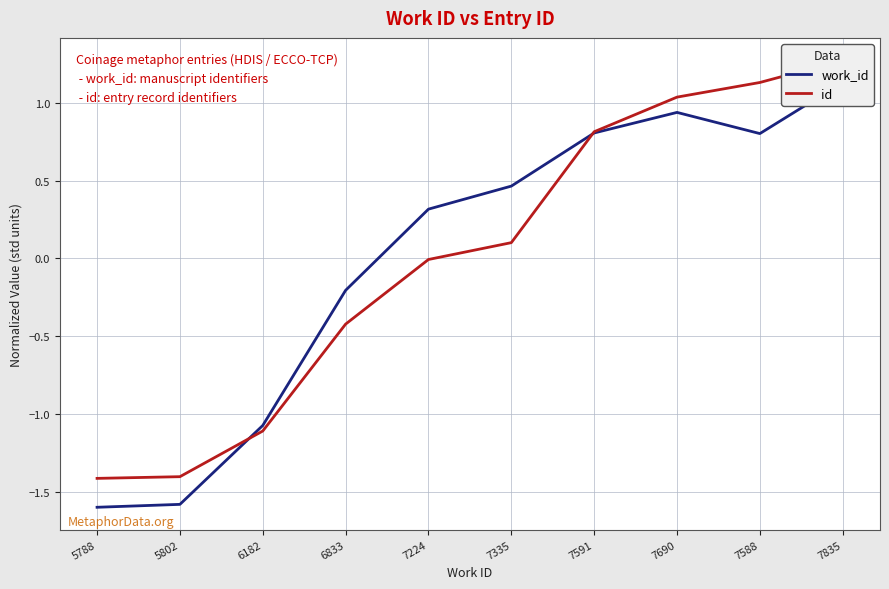

Where is work_id nearest to the value 0?

6833